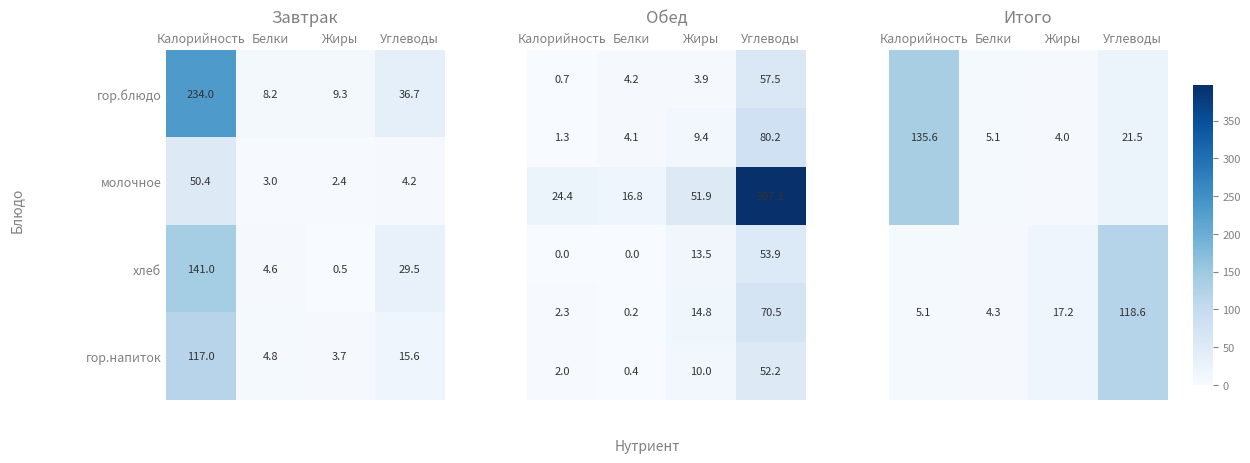

What is the average value of the молочное series?

15.0